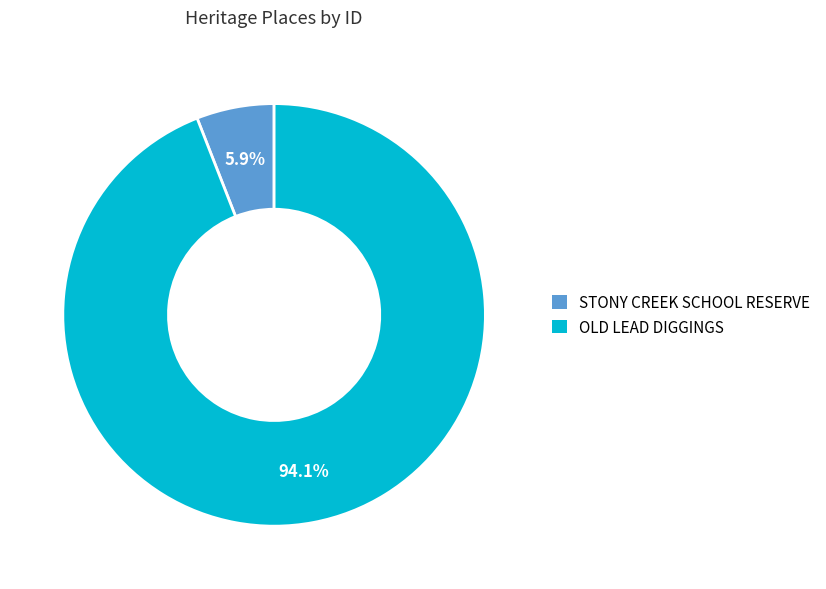

How many segments does this pie chart have?

2